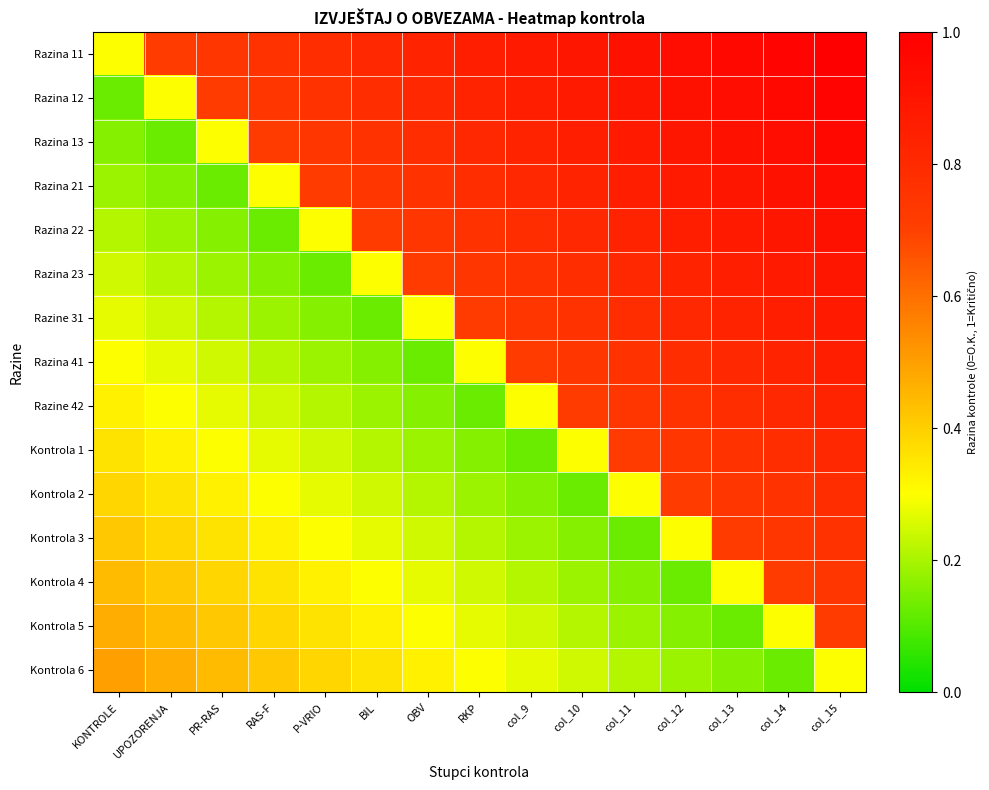

What is the maximum value shown in the chart?

1.0